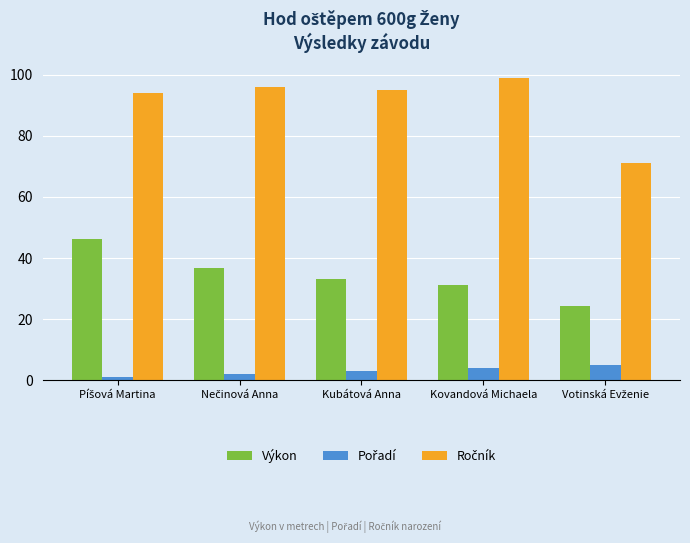

What is the label of the 3rd bar from the right?

Kubátová Anna